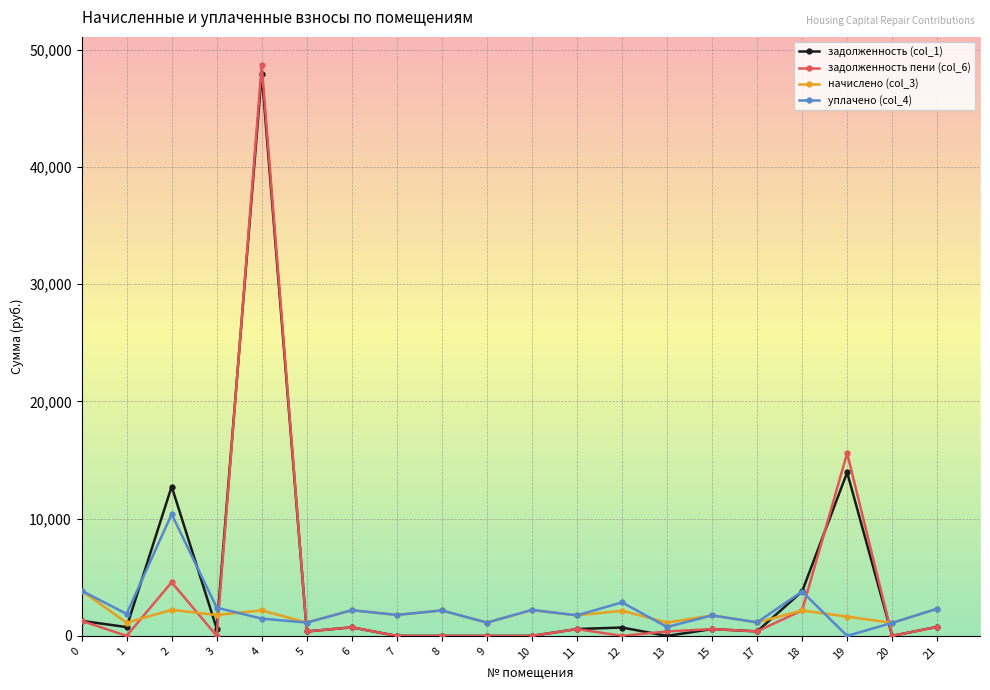

What is the maximum value shown in the chart?

48669.9